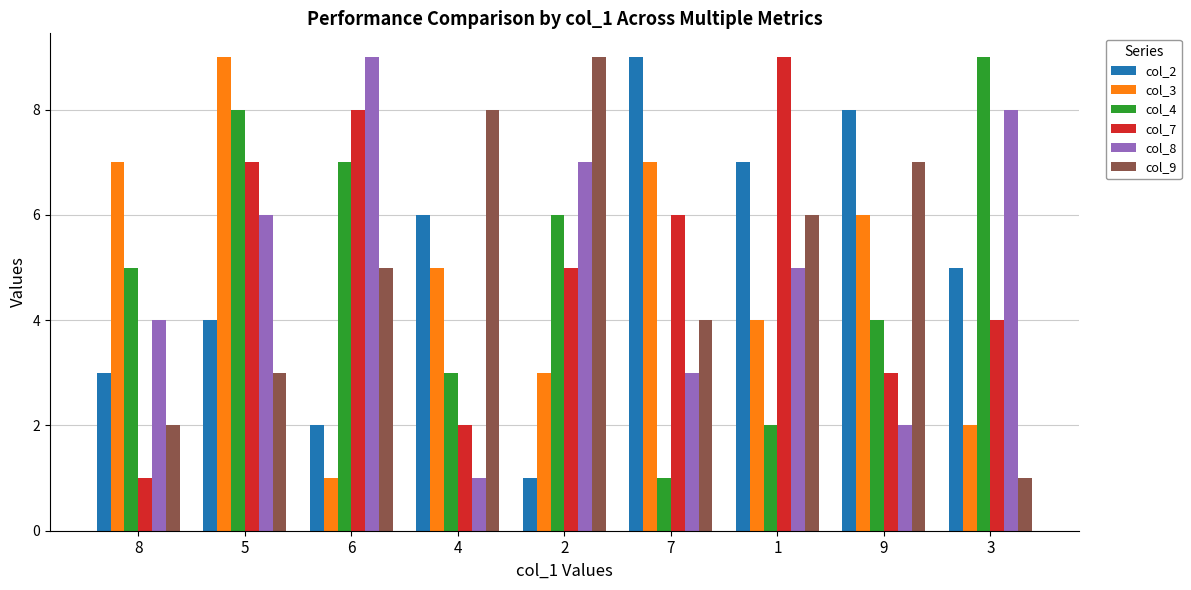

What is the value of the col_7 bar at the 4th from the left?

2